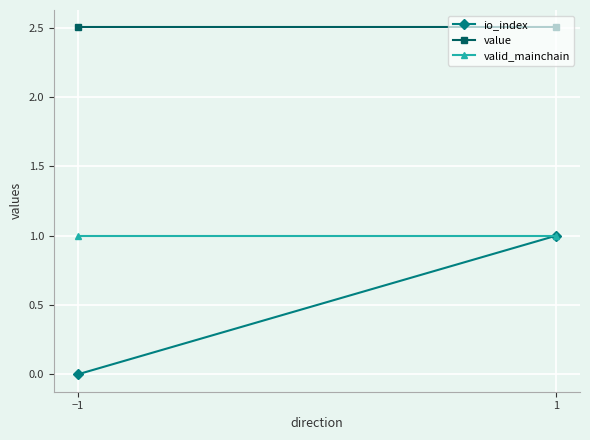

What is the difference between the maximum and minimum values in the io_index series?

1.0